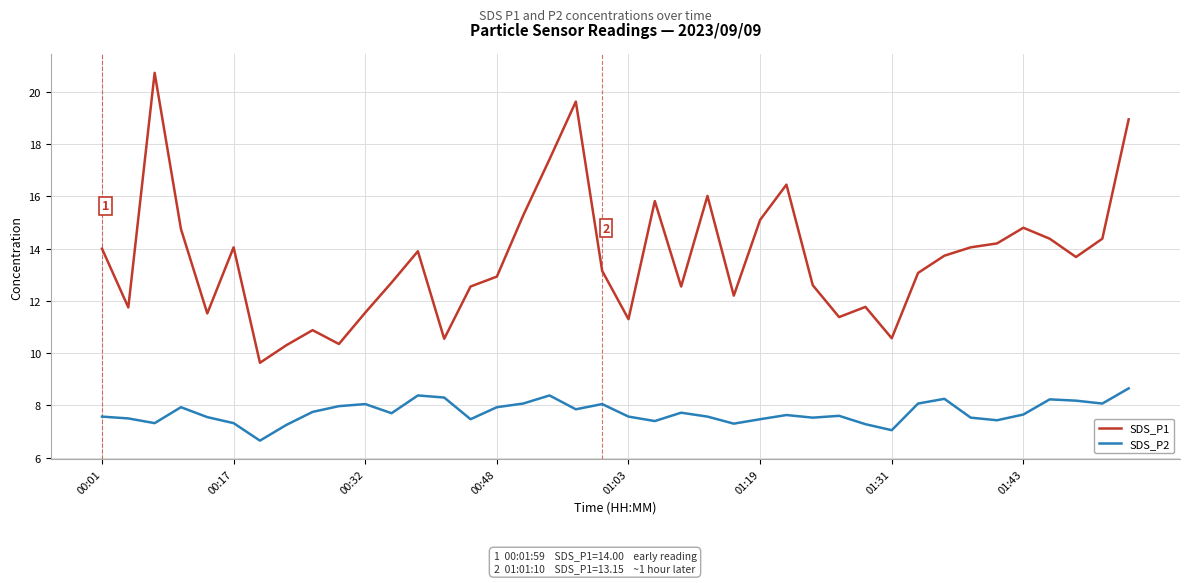

What is the sum of all SDS_P1 values?

544.6